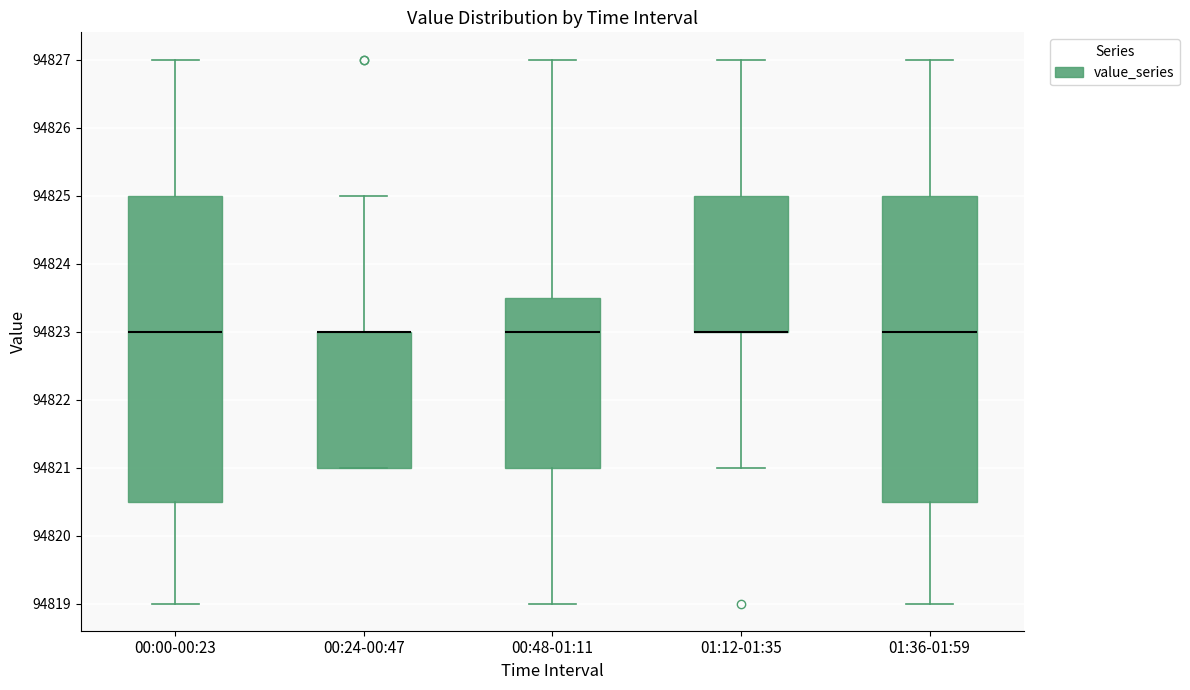

Where is the lower edge of the box for 01:12-01:35 on the y-axis? The values are not printed on the chart, so give them approximately, as read against the axis.

94823.0